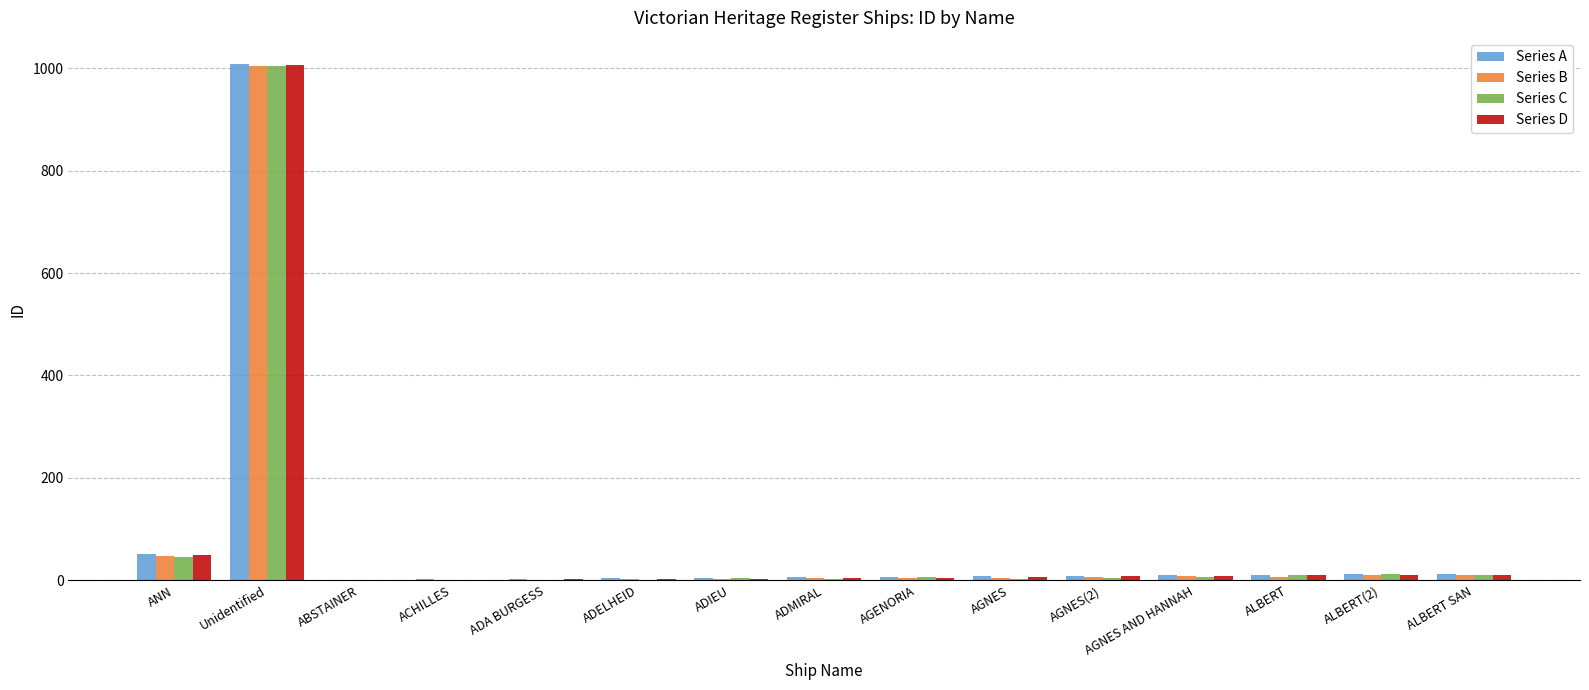

What is the sum of all Series B values?

1117